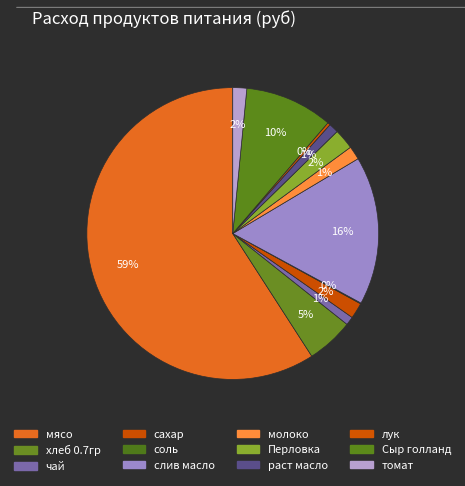

Is Сыр голланд the majority of the pie?

No